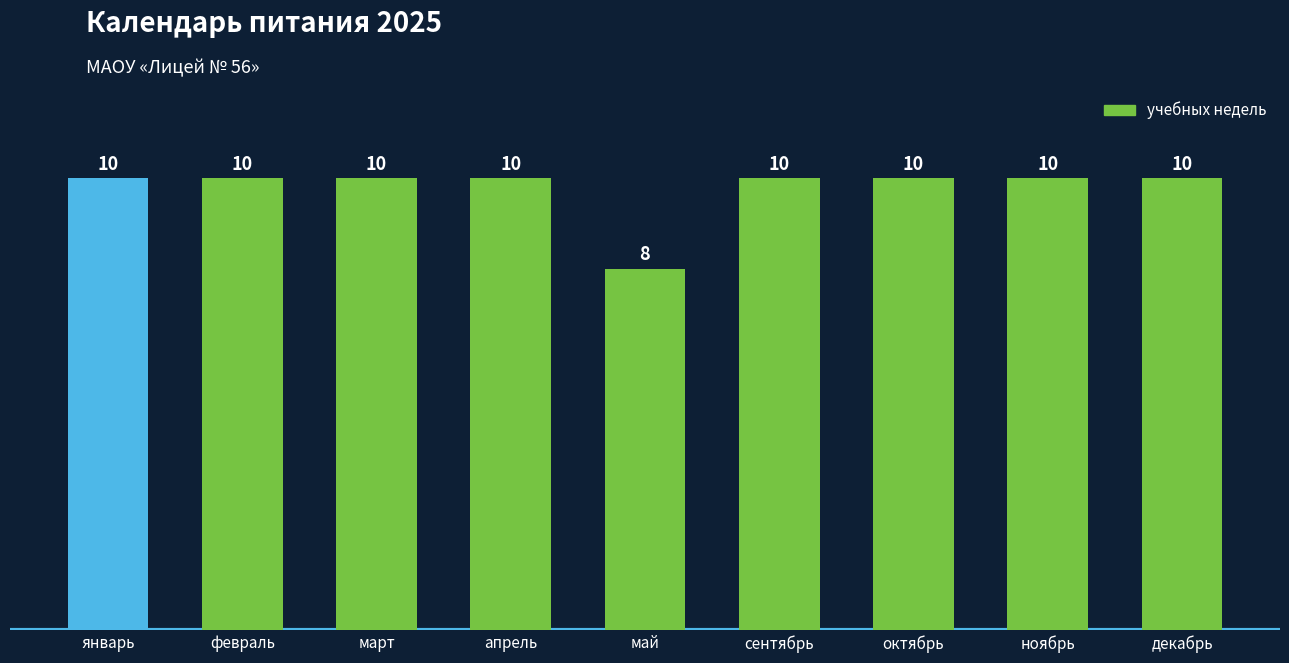

What is the label of the 2nd bar from the left?

февраль